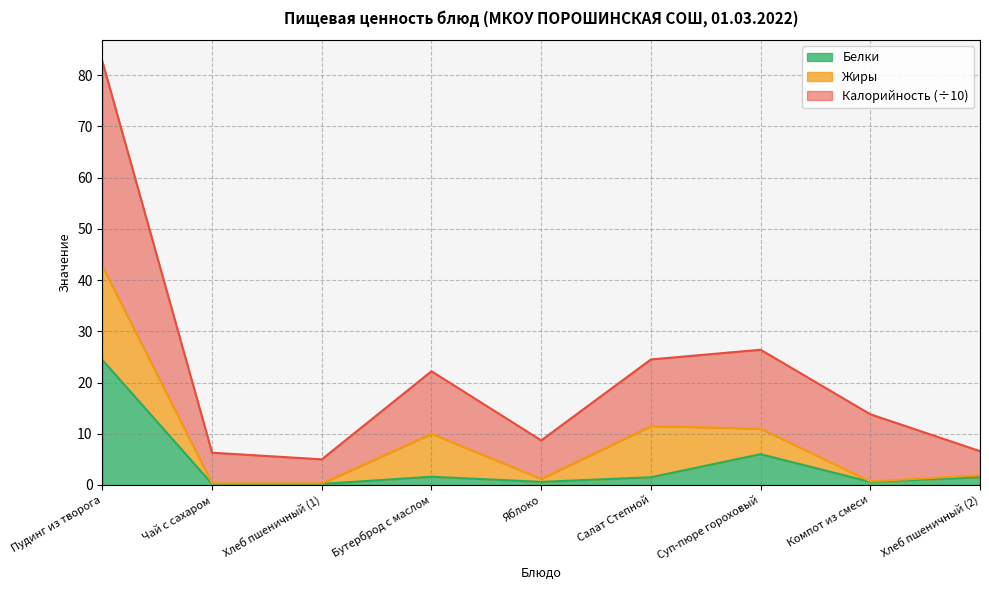

Is the value of Белки at Пудинг из творога greater than the value of Калорийность at Яблоко?

Yes